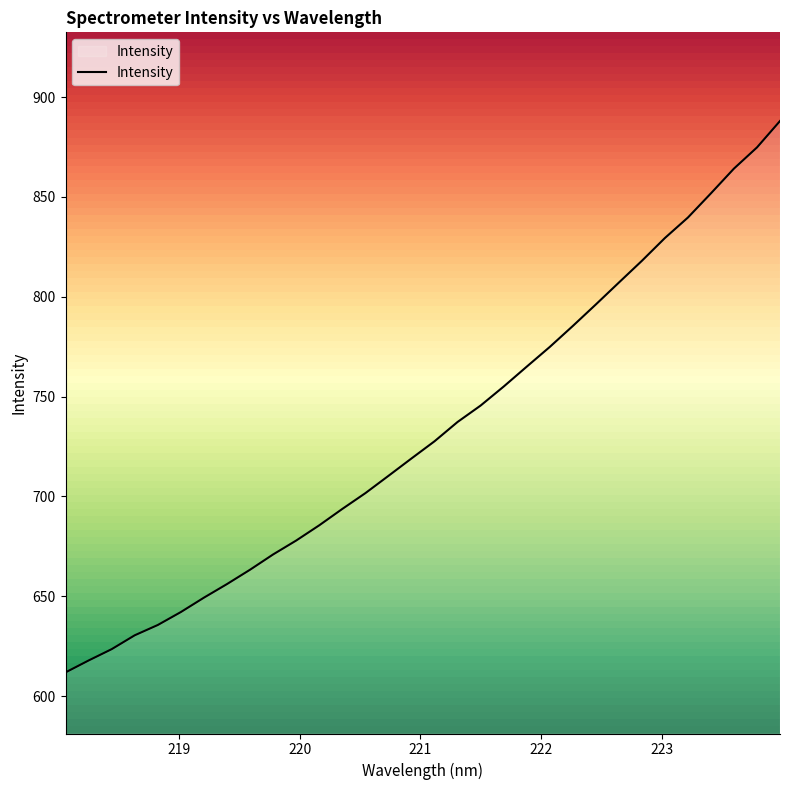

Does the chart display data point markers on the line(s)?

No